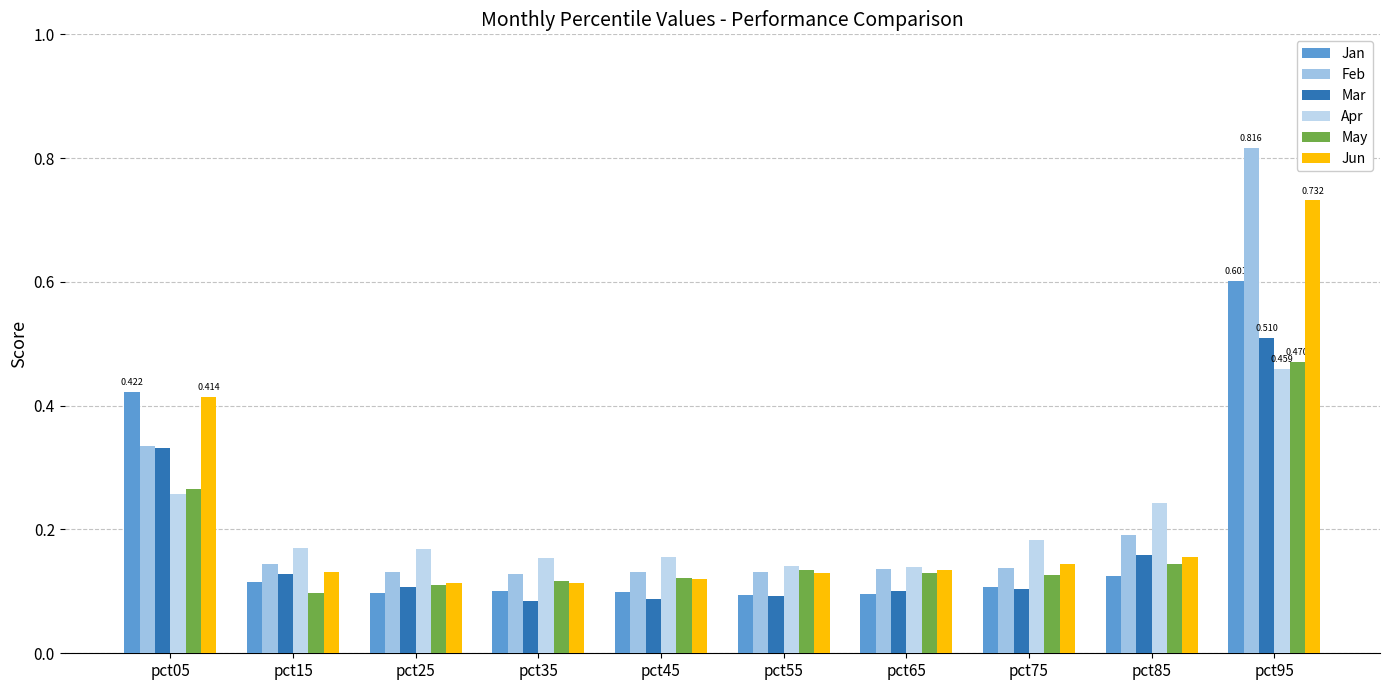

Reading left to right, extract all data points from this chart.

Jan: 0.4	0.1	0.1	0.1	0.1	0.1	0.1	0.1	0.1	0.6
Feb: 0.3	0.1	0.1	0.1	0.1	0.1	0.1	0.1	0.2	0.8
Mar: 0.3	0.1	0.1	0.1	0.1	0.1	0.1	0.1	0.2	0.5
Apr: 0.3	0.2	0.2	0.2	0.2	0.1	0.1	0.2	0.2	0.5
May: 0.3	0.1	0.1	0.1	0.1	0.1	0.1	0.1	0.1	0.5
Jun: 0.4	0.1	0.1	0.1	0.1	0.1	0.1	0.1	0.2	0.7